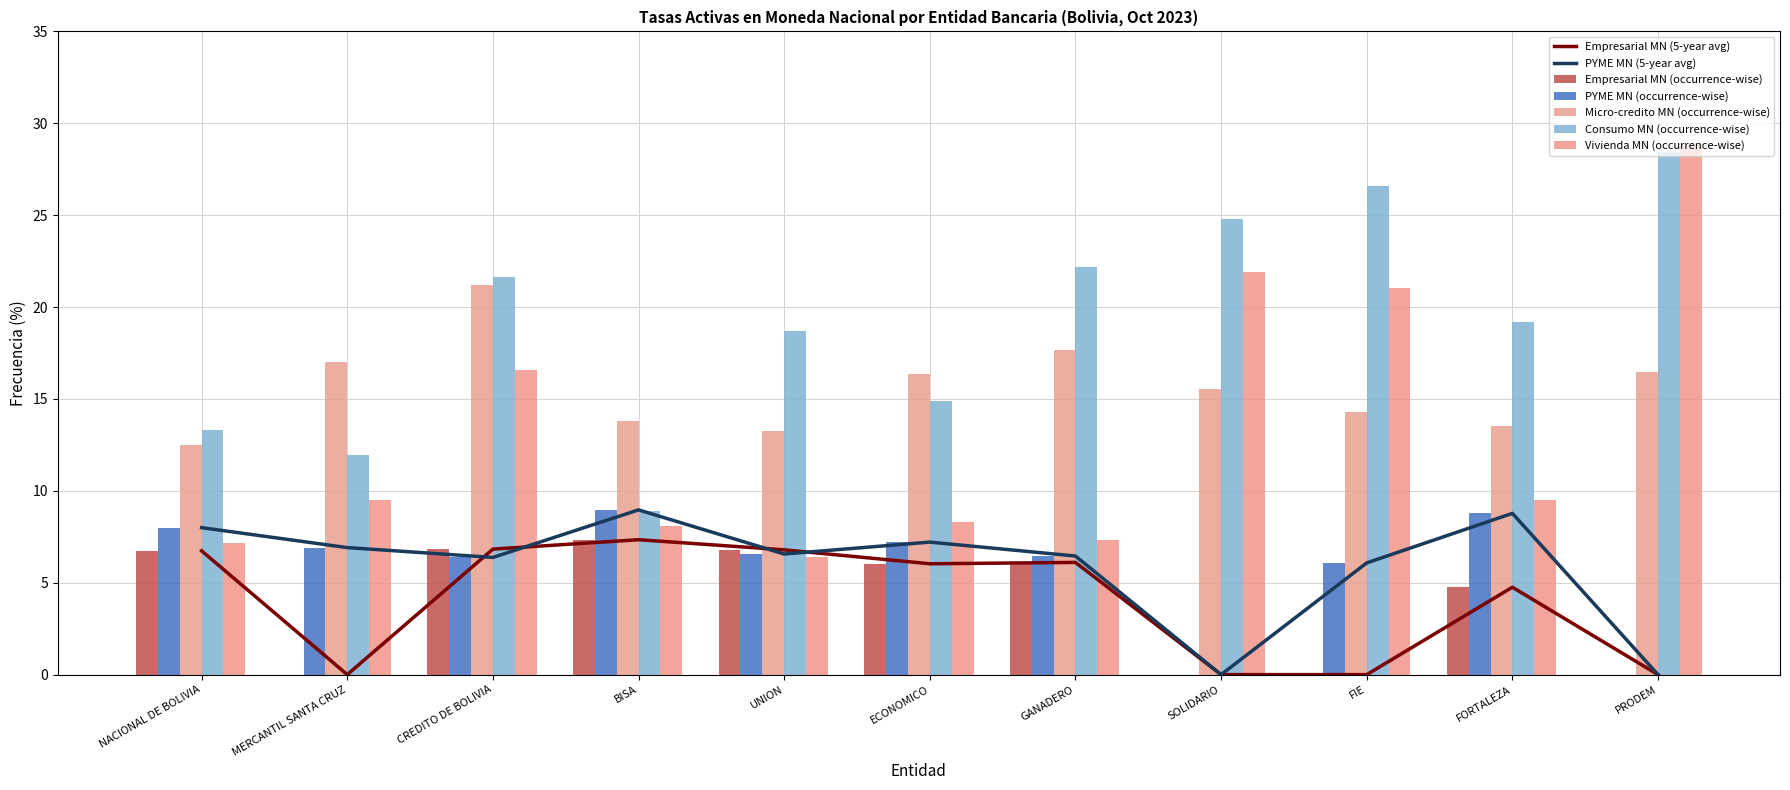

Which series changed the most between FORTALEZA and PRODEM?

Vivienda MN